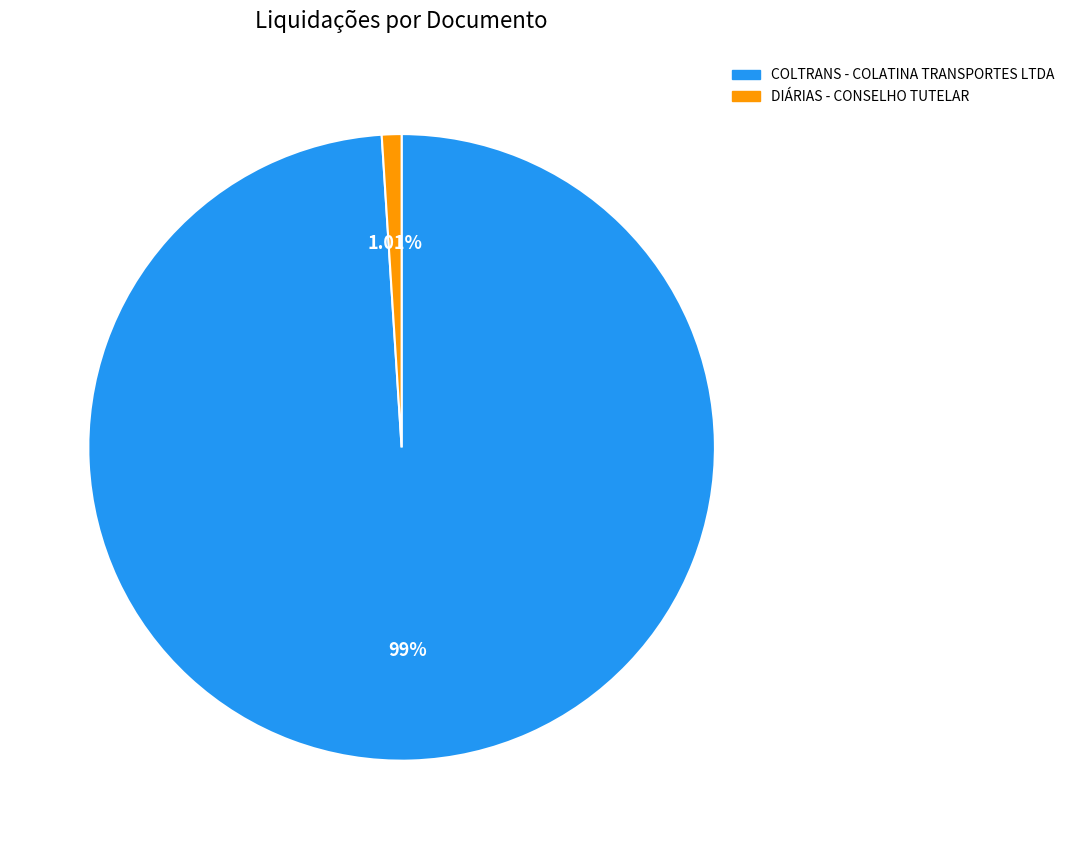

Does any single category account for the majority?

Yes